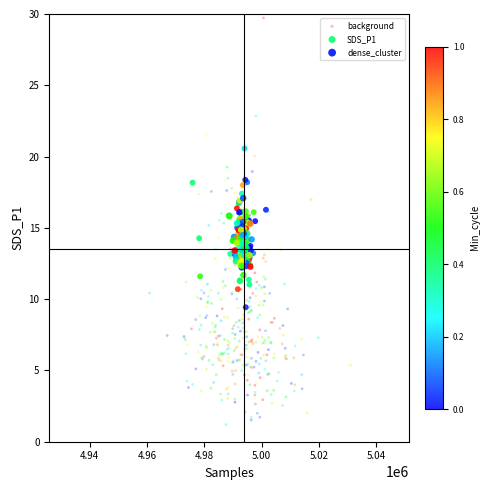

Which series has the widest spread of Y values?

background